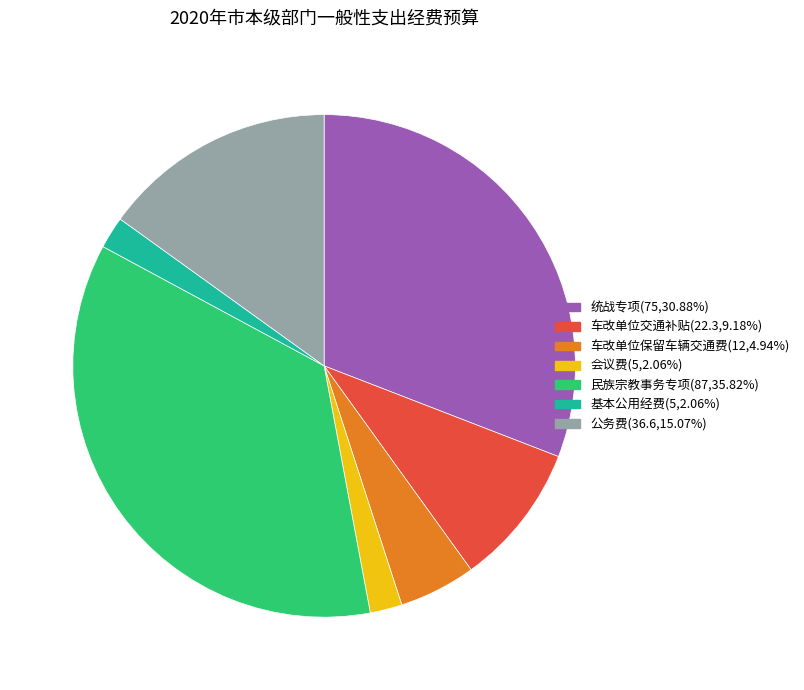

How many slices are in this pie chart?

7